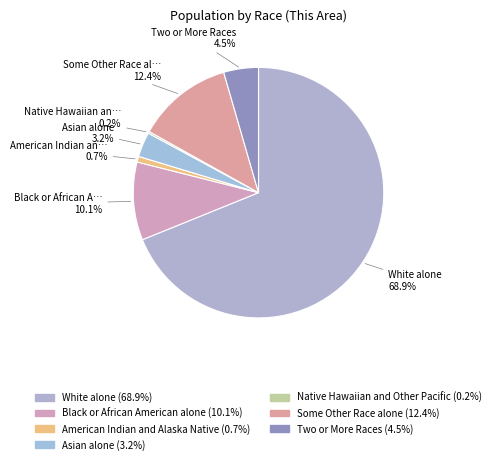

Is the sum of Black or African American alone and Some Other Race alone greater than half?

No